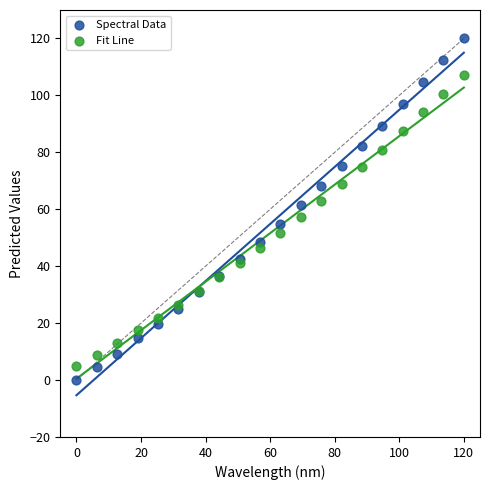

What is the X range (max minus min) for the scatter plot?

120.0